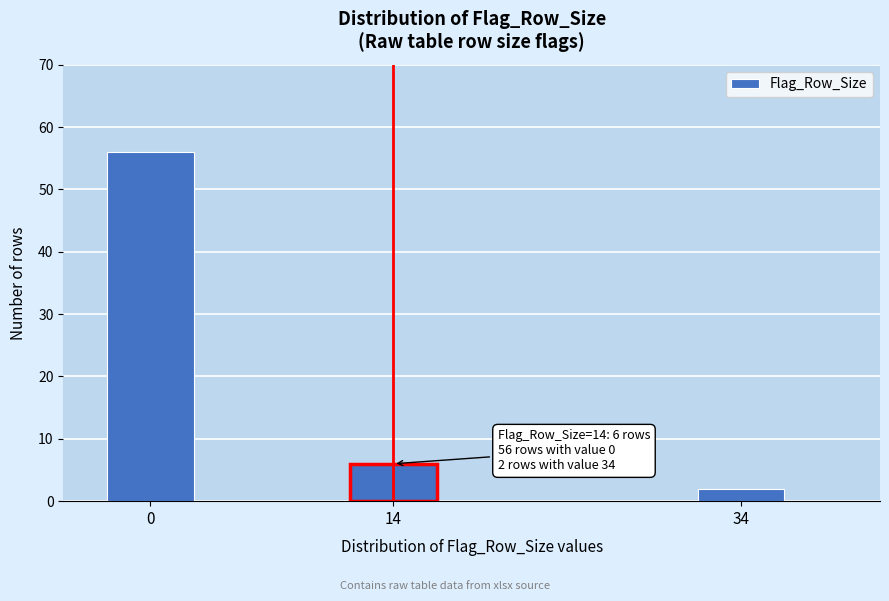

Reading right to left, transcribe all the data shown in this chart.

2	6	56